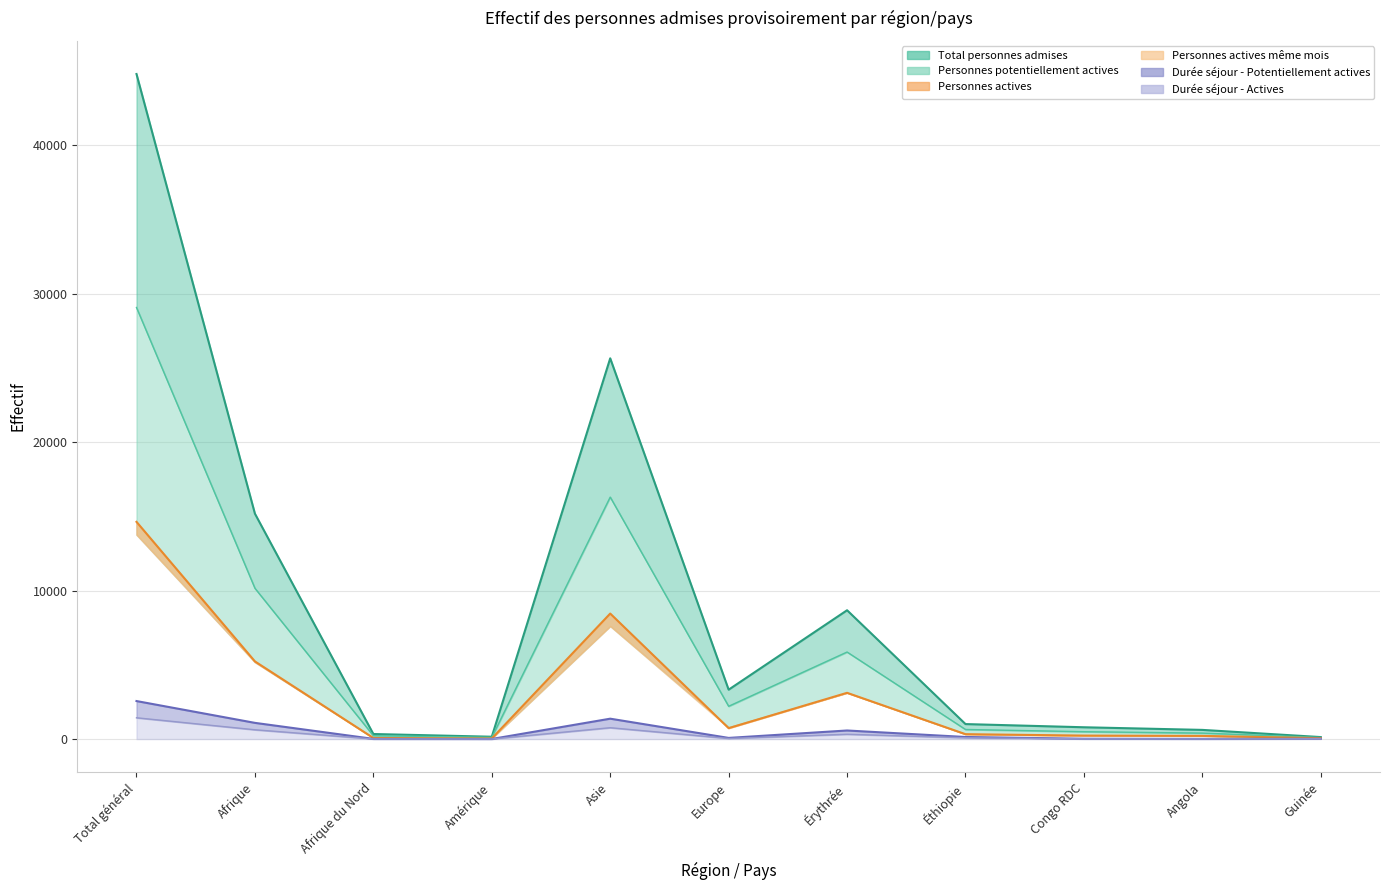

True or false: Durée séjour - Potentiellement actives and Personnes actives même mois cross at least once.

False